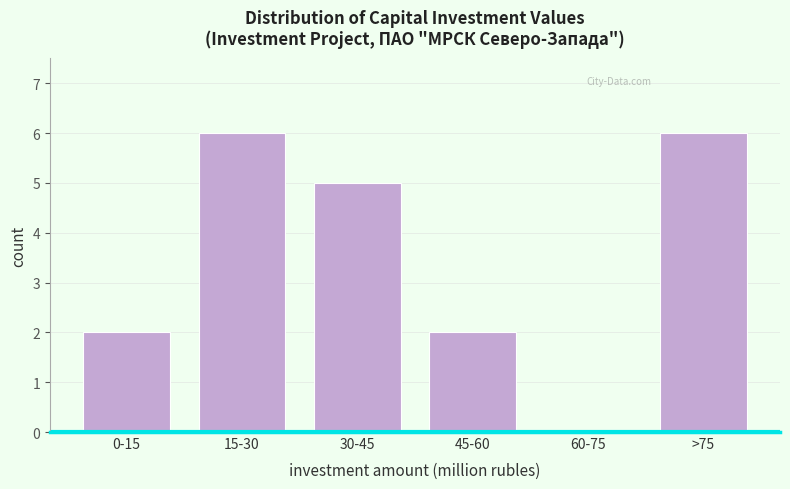

Reading right to left, extract all data points from this chart.

>75=6	60-75=0	45-60=2	30-45=5	15-30=6	0-15=2